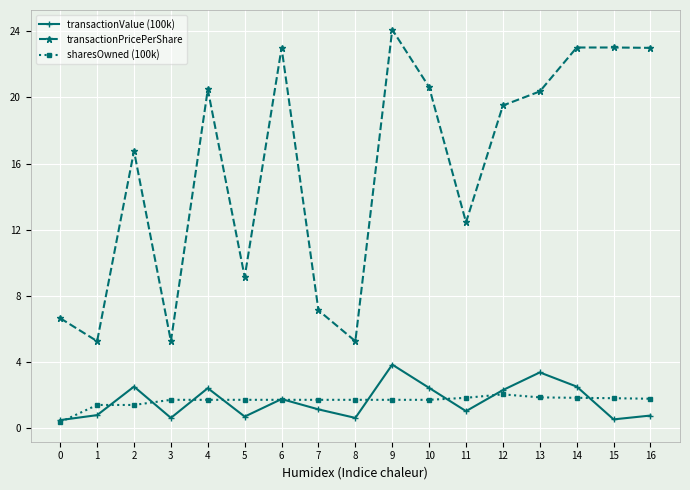

What is the total value across all series at 13?

25.6